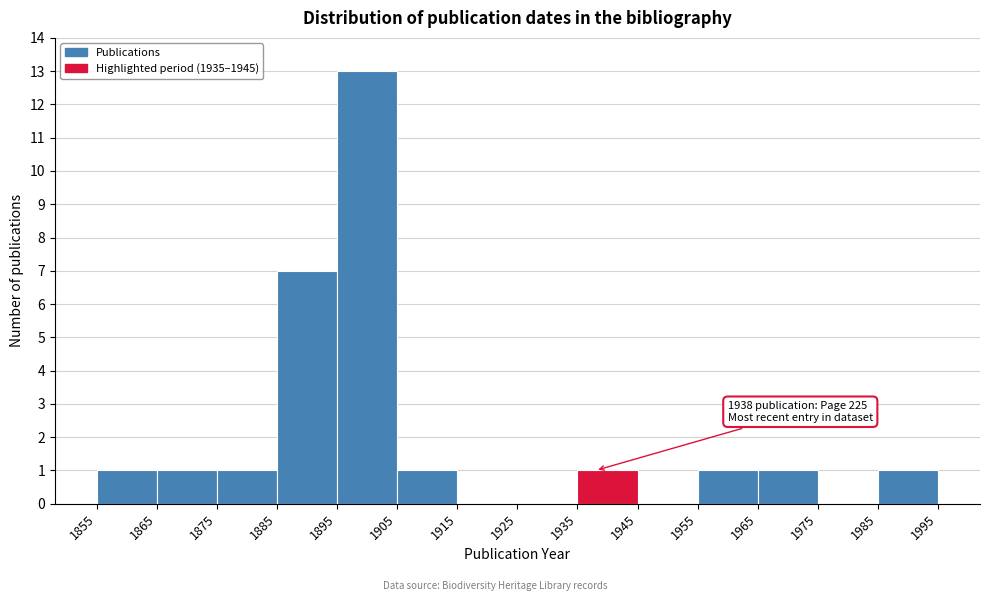

Which range on the x-axis has the tallest bar?

1895 to 1905